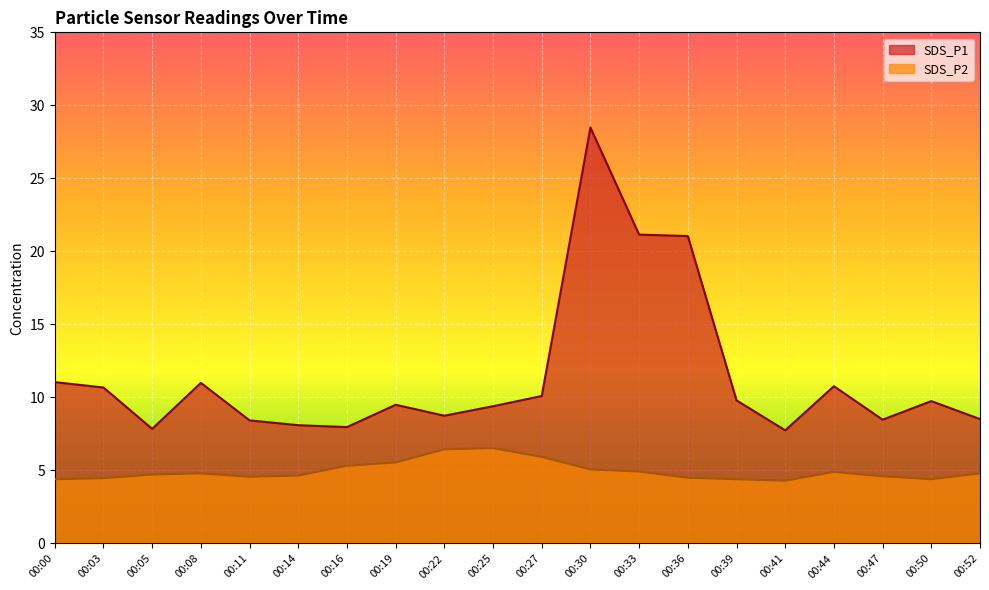

Count the number of categories in the chart.

20